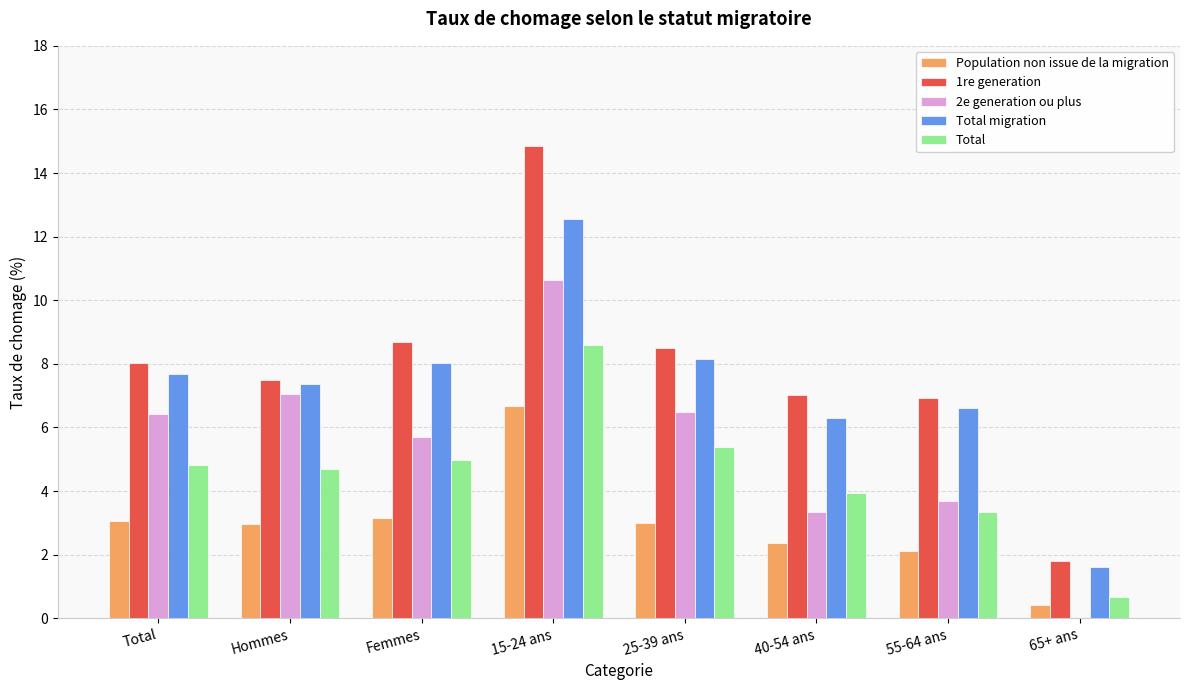

At which category is the sum across all series the highest?

15-24 ans